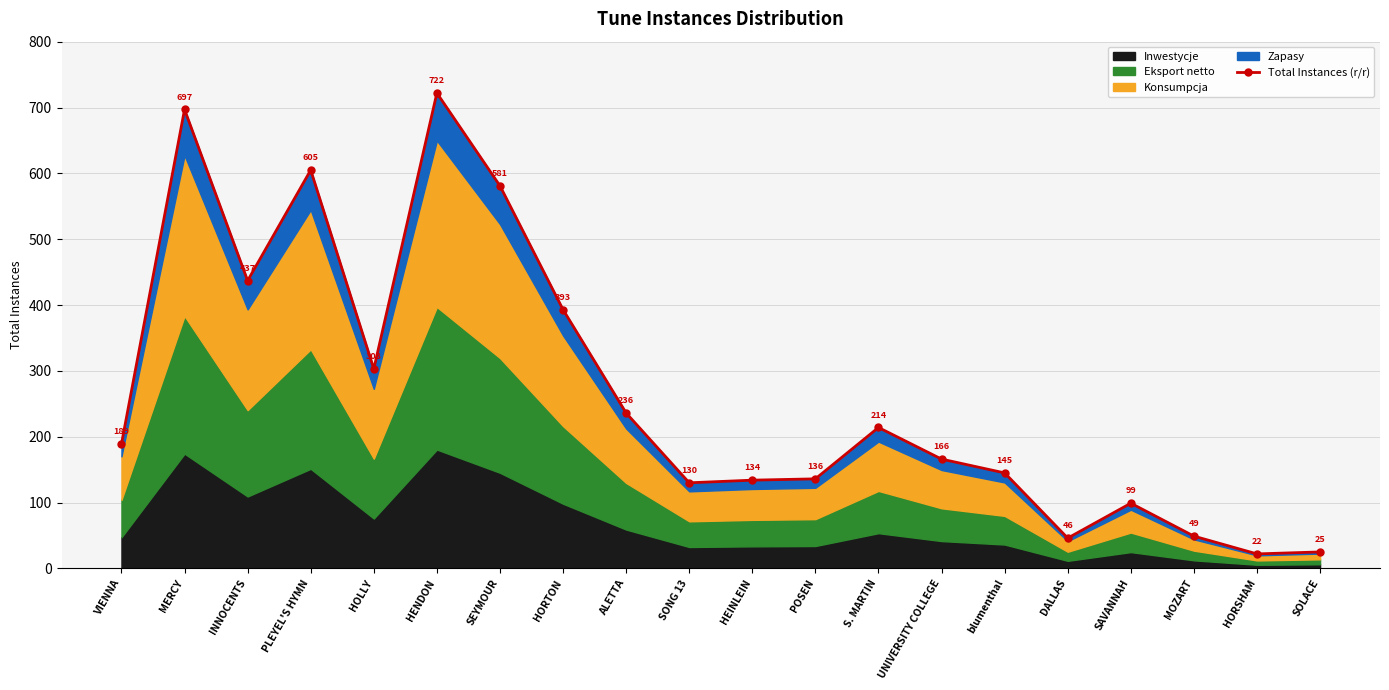

What is the value of the 17th point from the left?

99